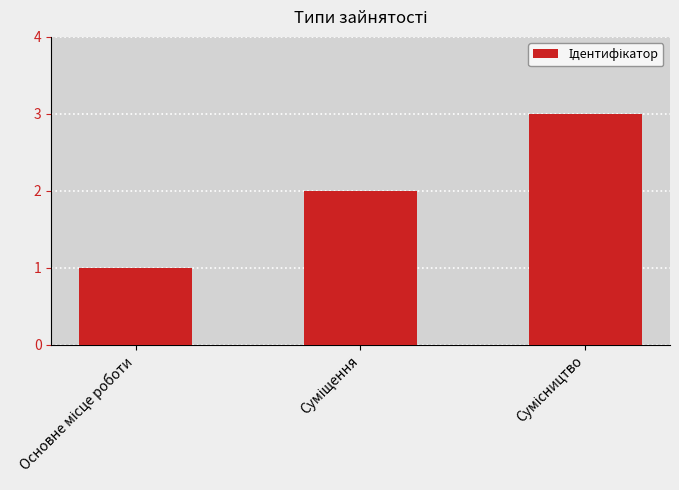

What is the maximum value shown in the chart?

3